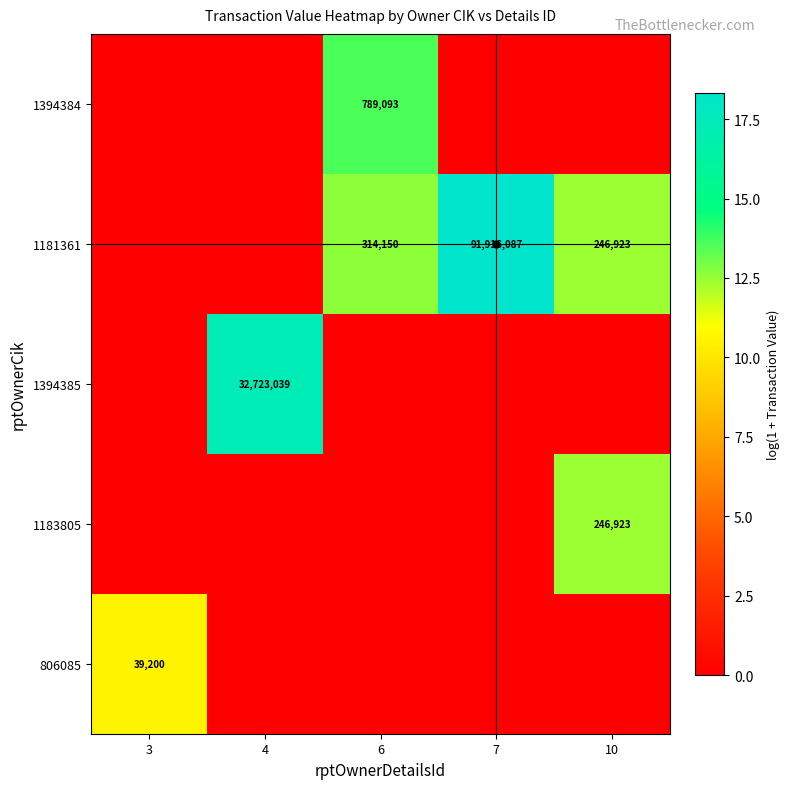

At how many categories does at least one series exceed 1?

5